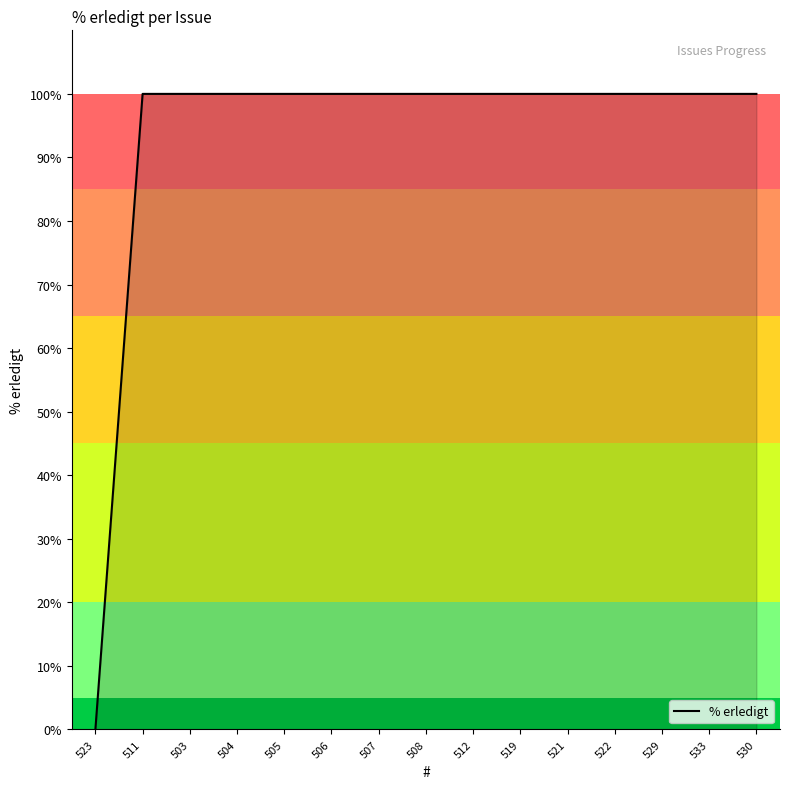

What is the approximate value at 507, to the nearest 5?

100